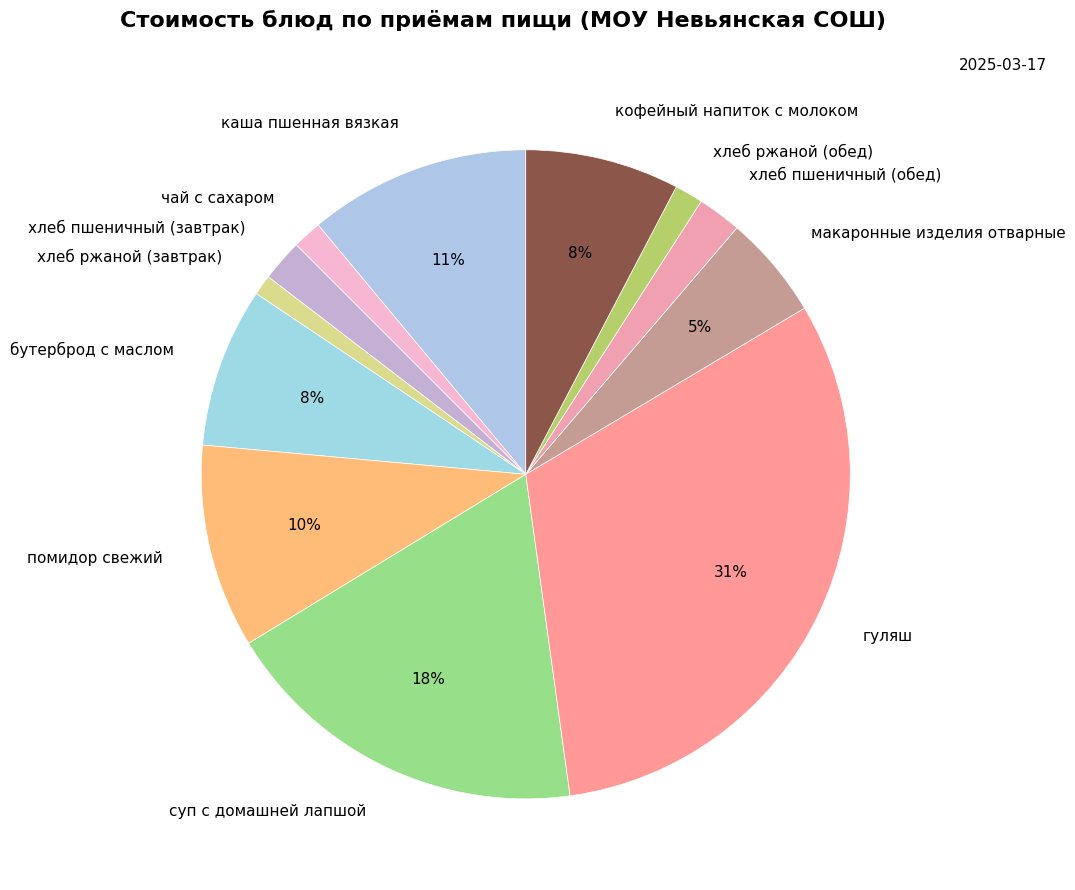

To the nearest percent, what is the difference between the макаронные изделия отварные and чай с сахаром slice percentages?

4%